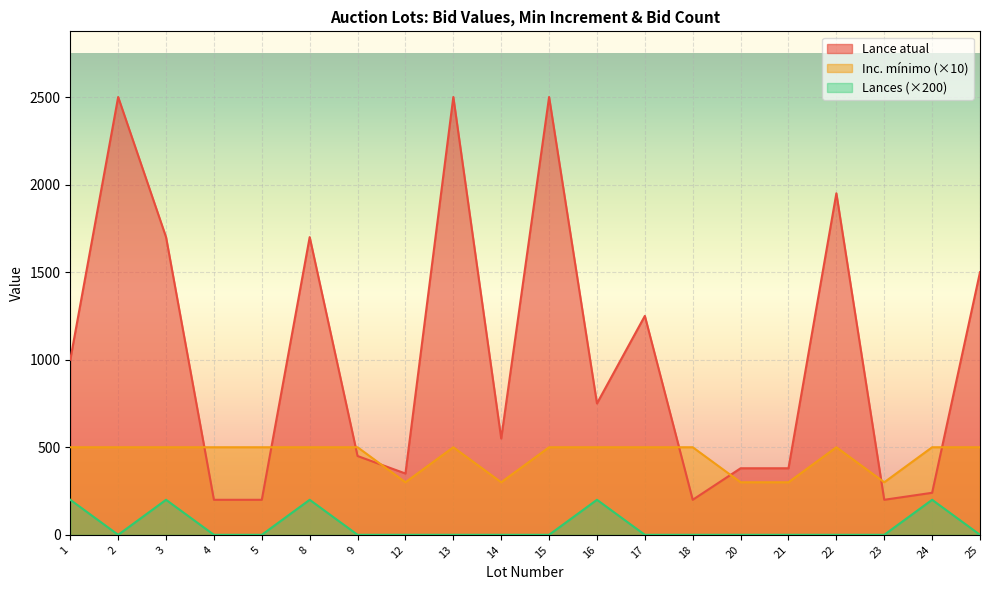

Between 12 and 1, which is larger?

1